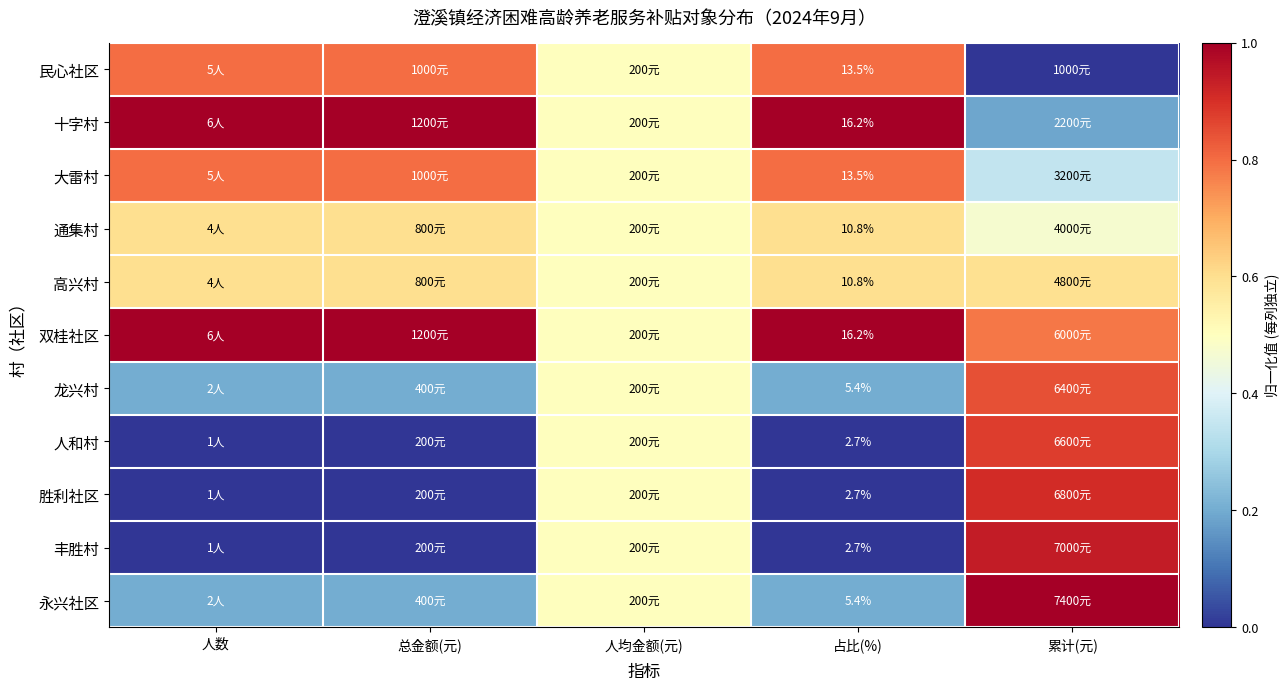

Is the value of 人和村 at 占比(%) greater than the value of 胜利社区 at 累计(元)?

No